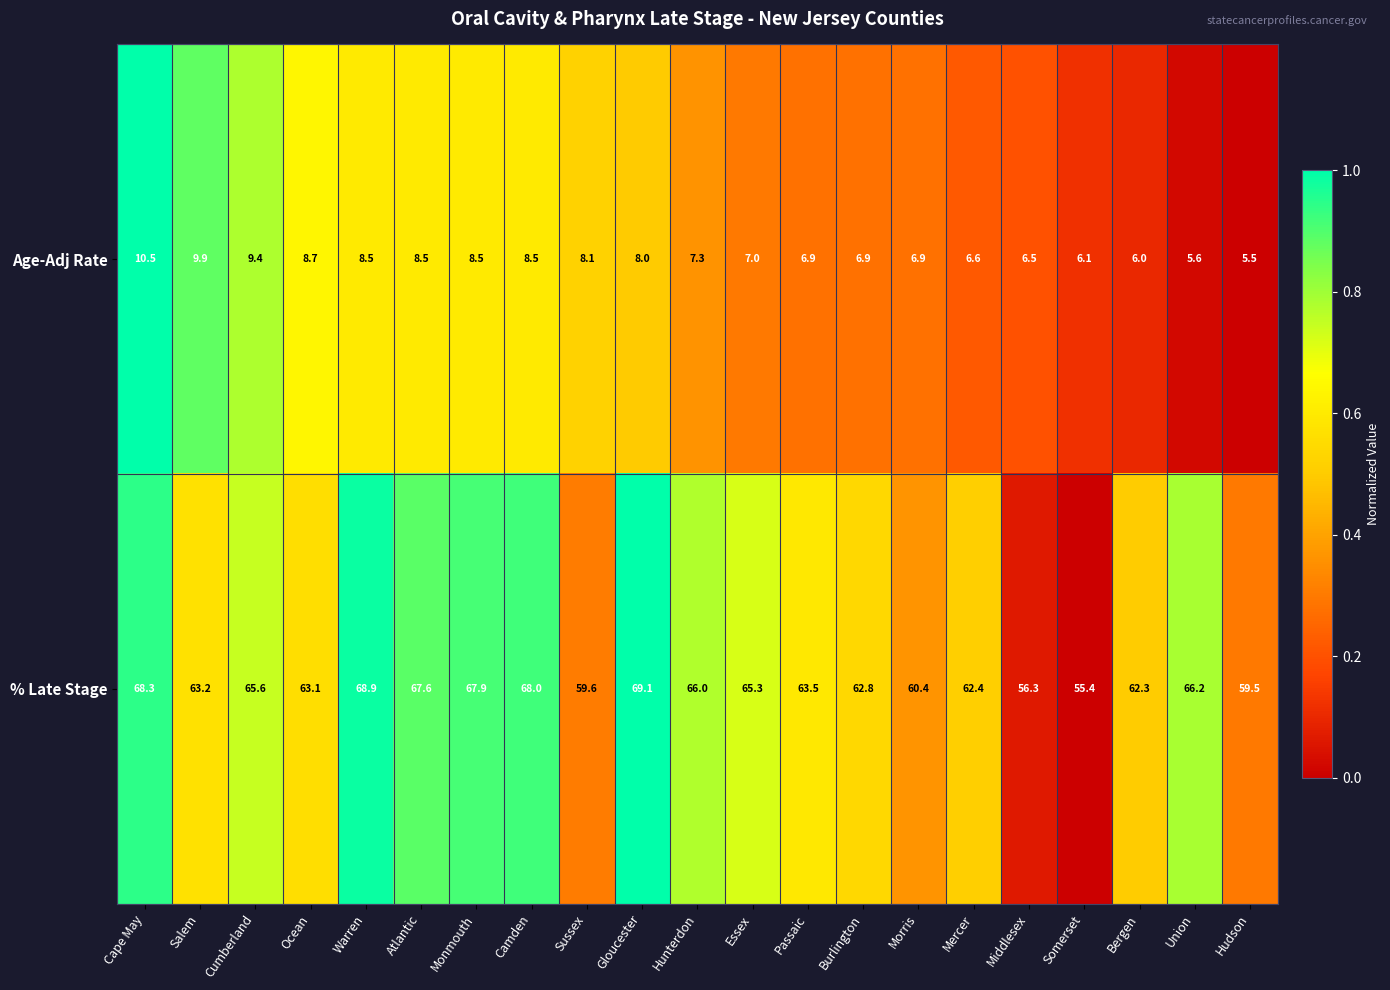

What is the average value of the Age-Adj Rate series?

7.6